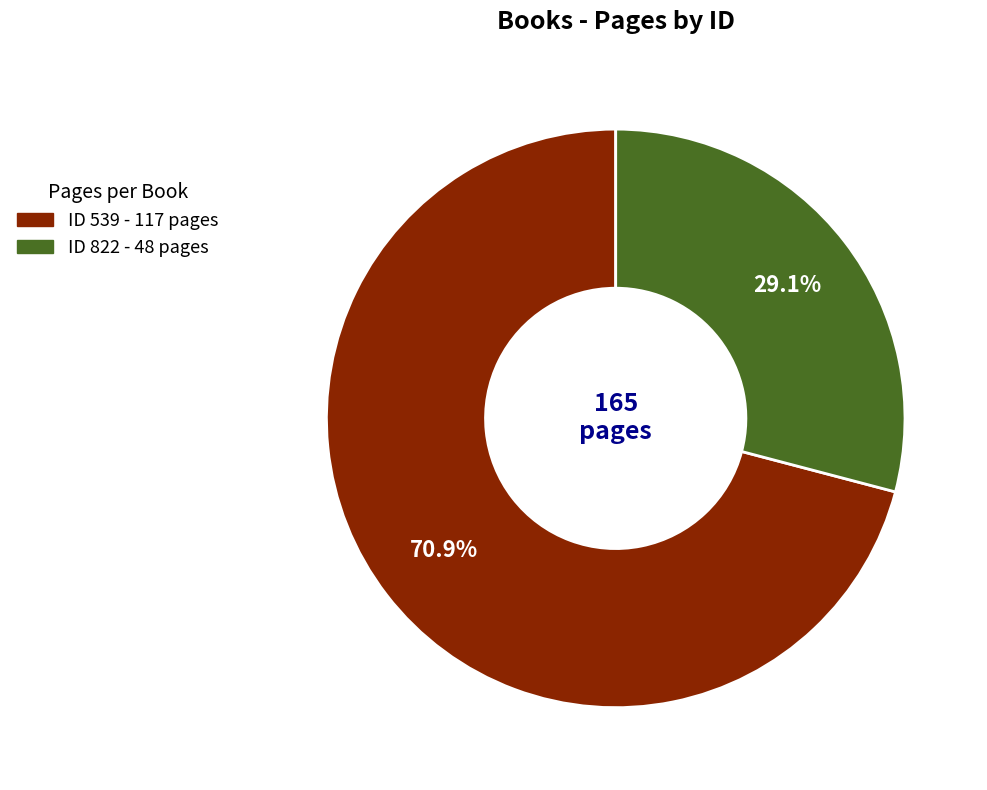

Is there a majority slice in this chart?

Yes